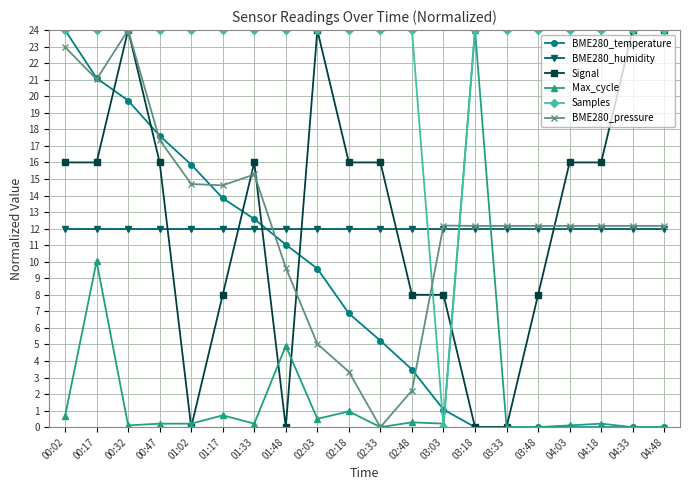

What is the sum of all BME280_temperature values?

162.0